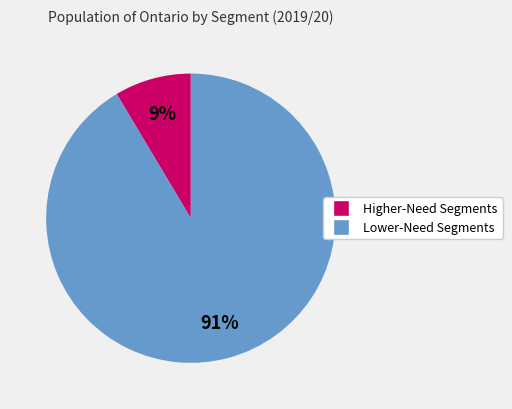

To the nearest percent, what is the average slice percentage?

50%